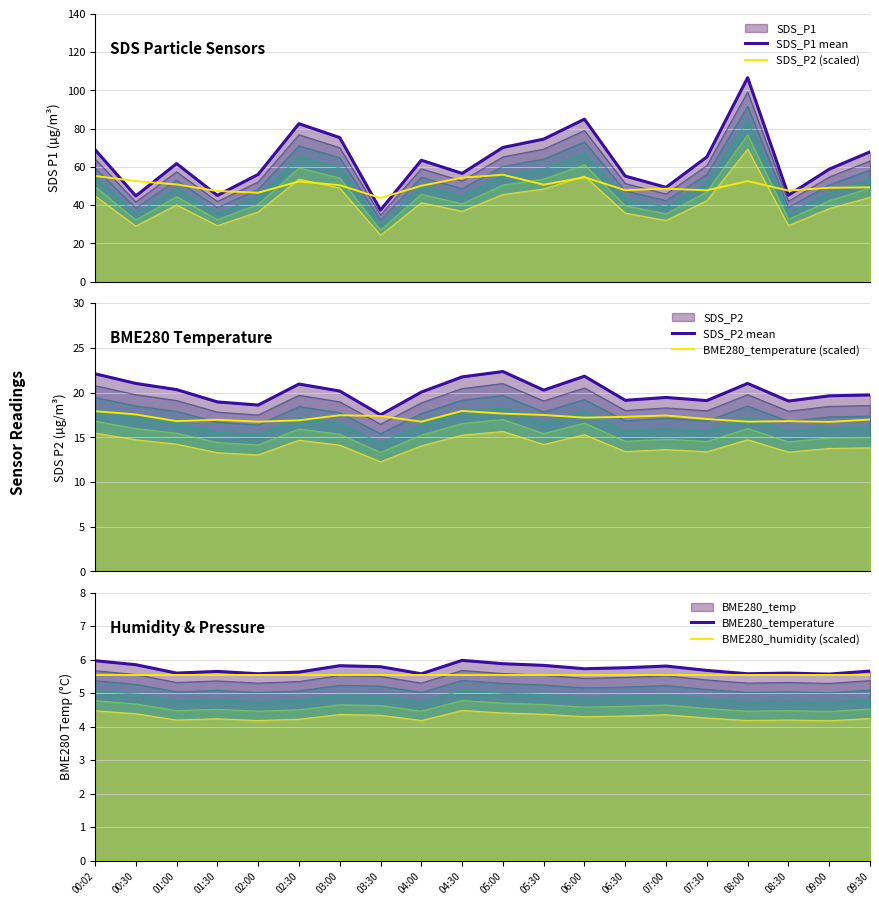

At how many categories does at least one series exceed 105?

1